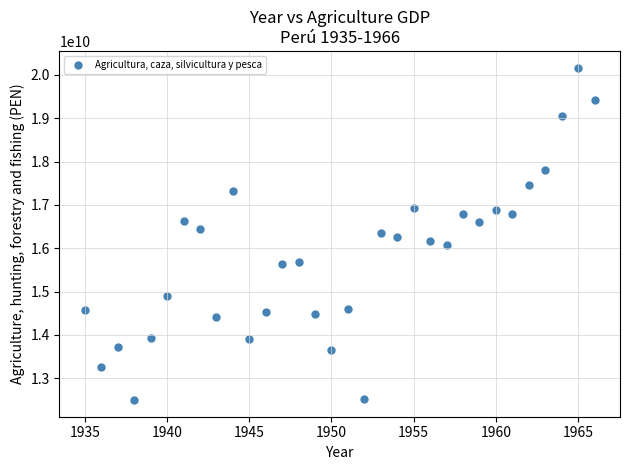

What is the range of Y values (max minus min)?

7673497736.6